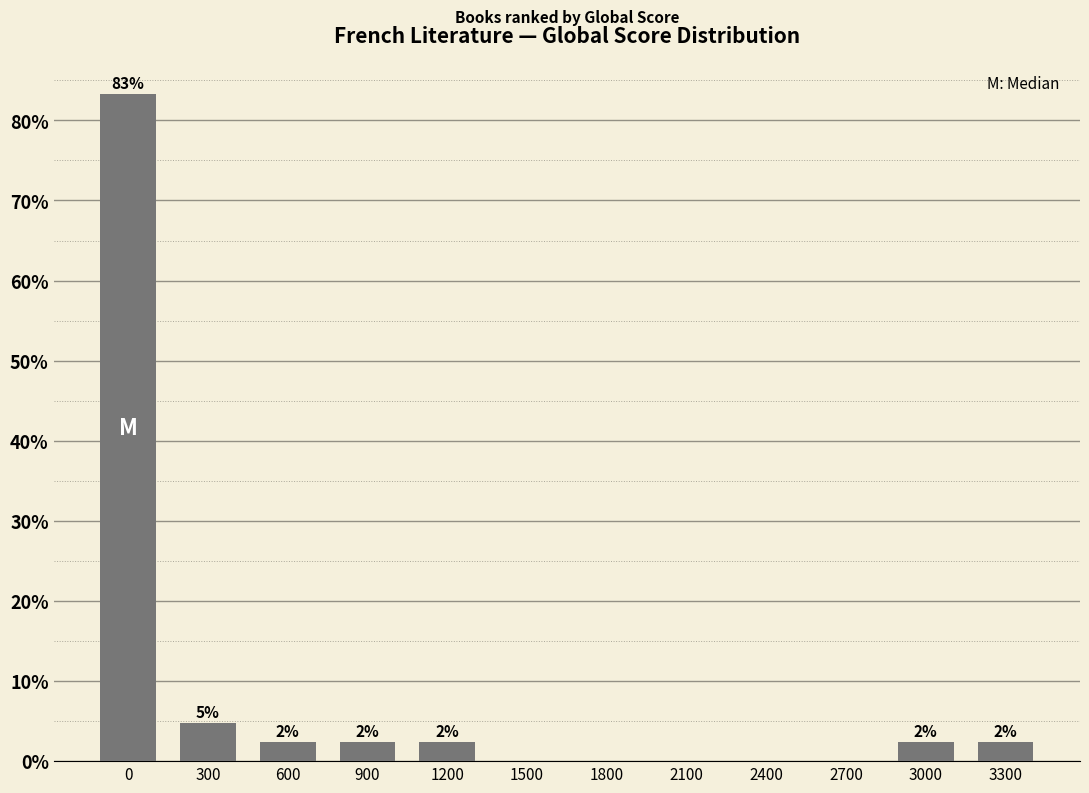

Are the bars horizontal?

No